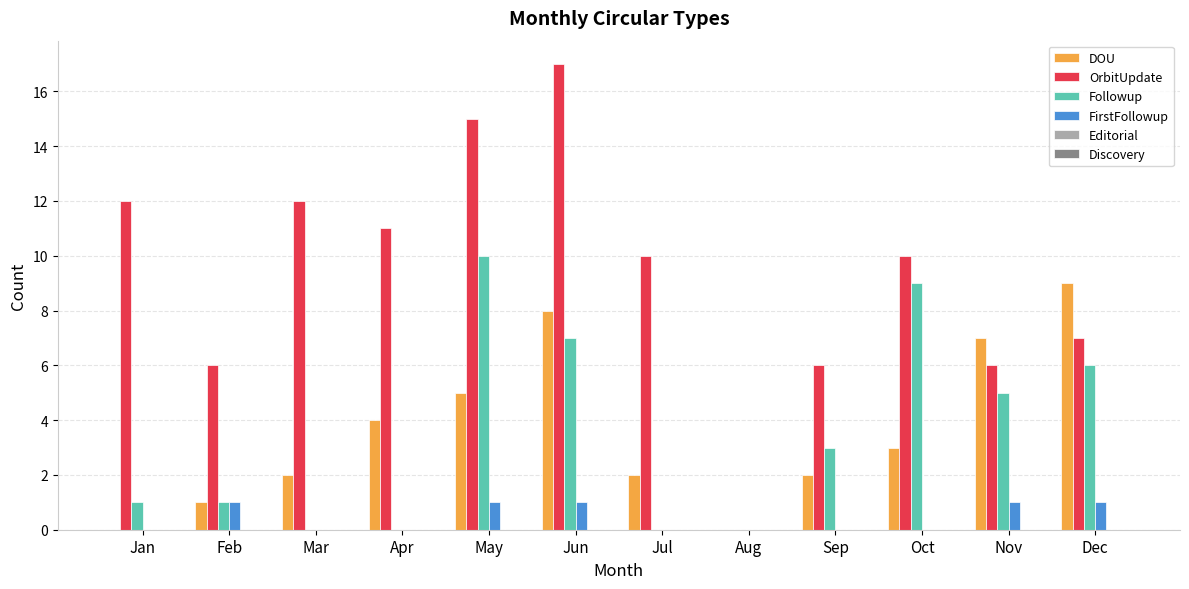

Which series has the largest range (max minus min)?

OrbitUpdate